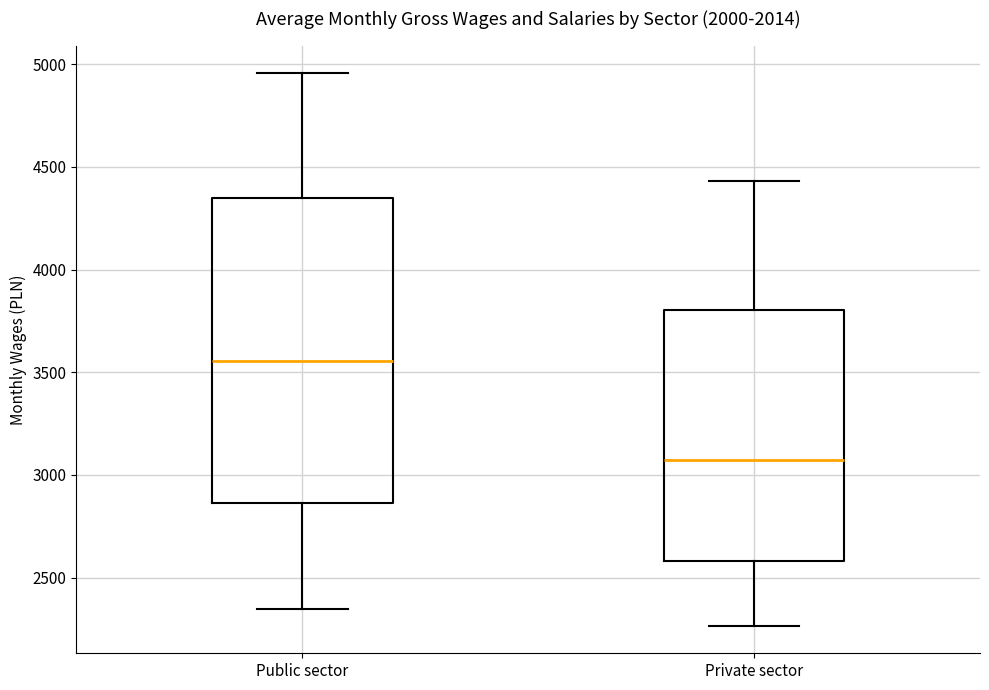

Which box is the tallest, from its lower edge to its upper edge?

Public sector